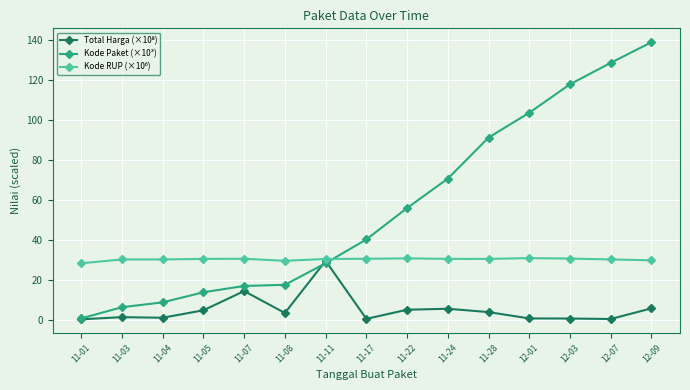

At which category is the sum across all series the highest?

12-09